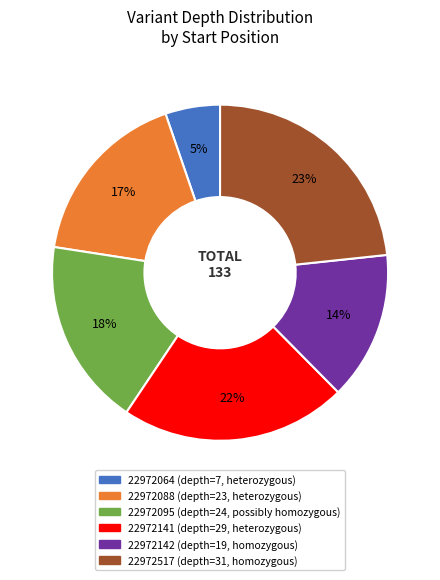

To the nearest percent, what is the difference between the 22972095 and 22972088 slice percentages?

1%